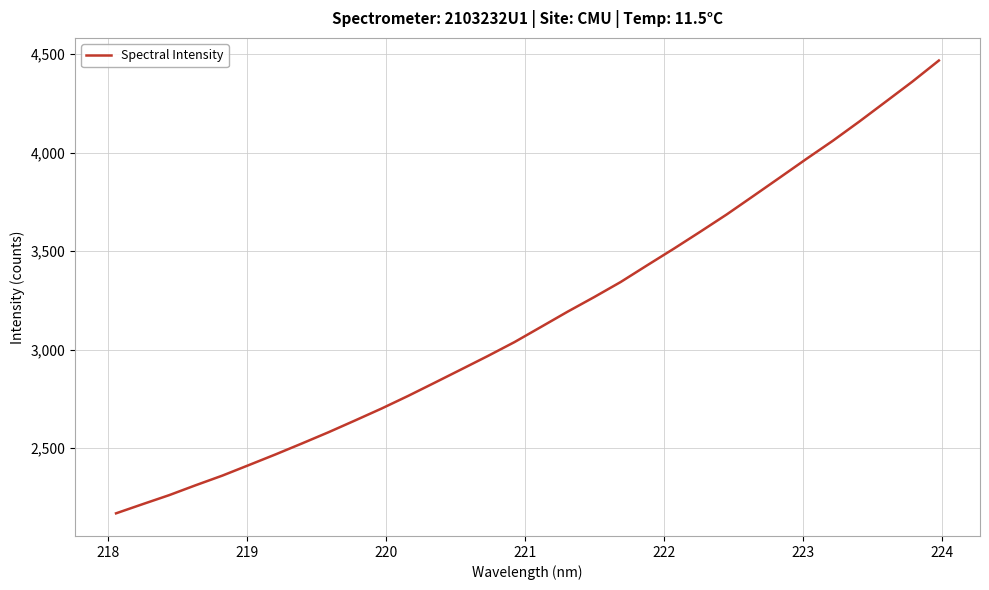

What is the smallest value displayed?

2168.2